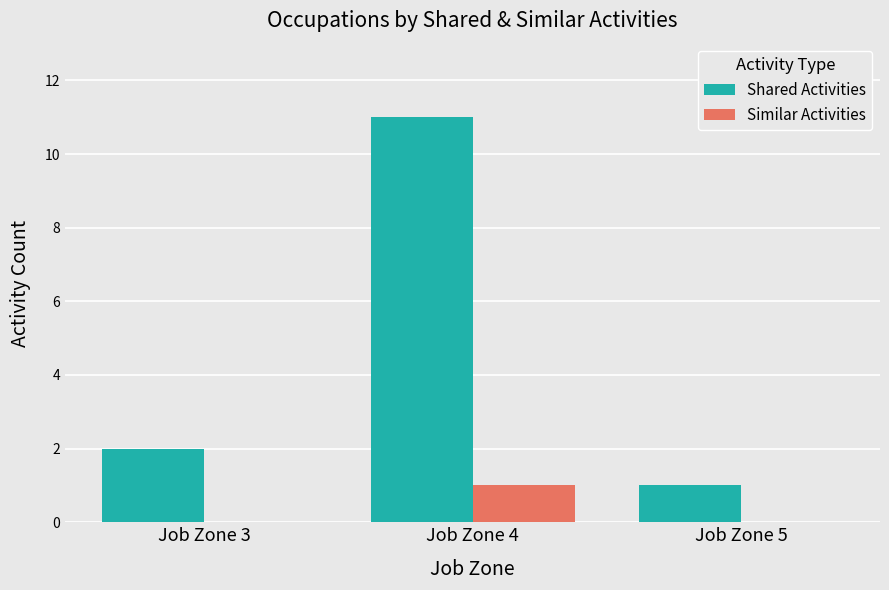

Reading right to left, transcribe all the data shown in this chart.

Shared Activities: 1	11	2
Similar Activities: 0	1	0